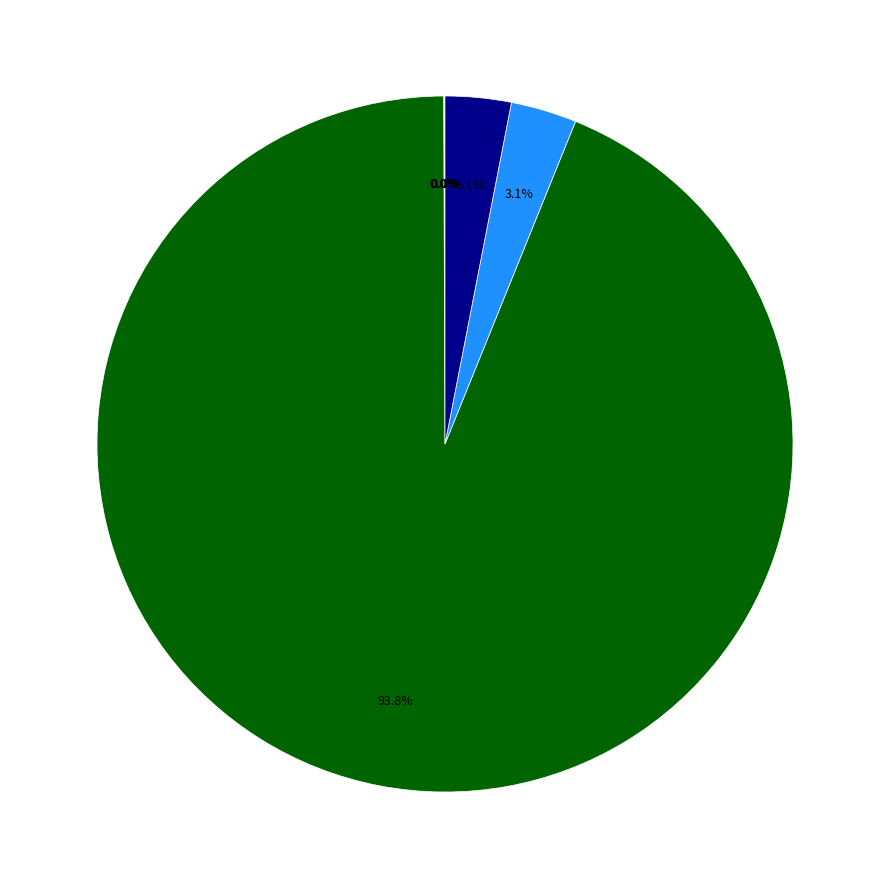

Rank the categories by value from lowest to highest.

Preferred Stock Shares Par Value, Preferred Stock Shares Issued, Common Stock Shares Par Value, Preferred Stock Shares Authorized, Preferred Stock Shares Outstanding, Common Stock Shares Issued, Common Stock Shares Outstanding, Common Stock Shares Authorized